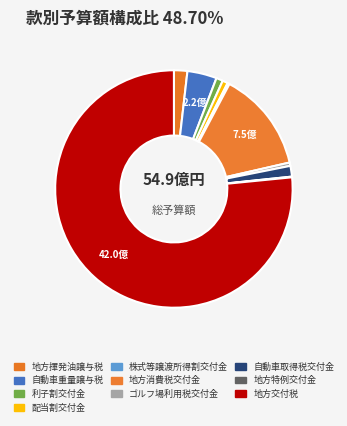

How many slices are in this pie chart?

10